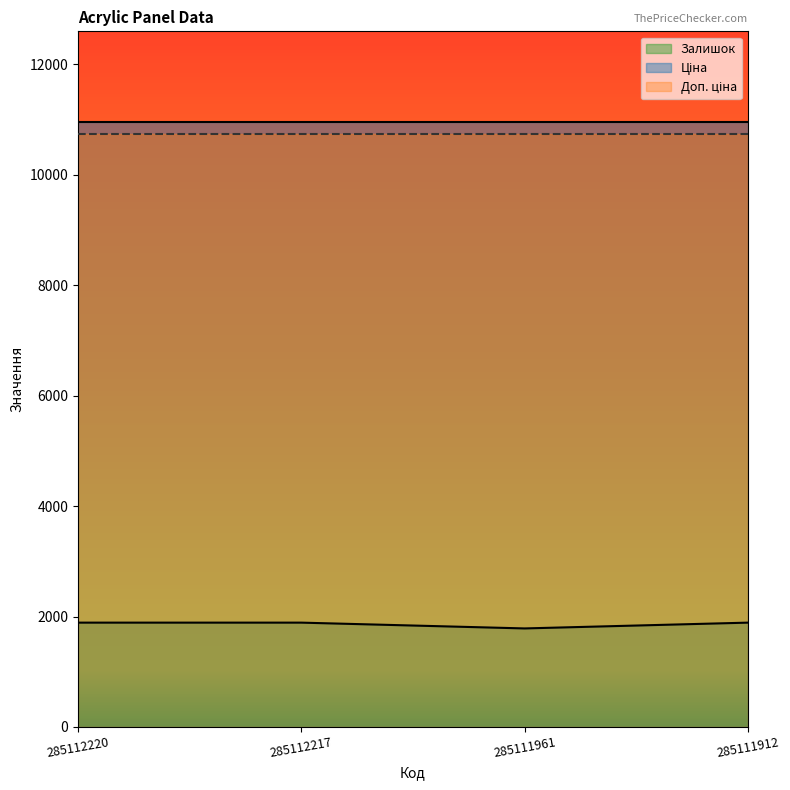

Which category has the lowest value in the Доп. ціна series?

285112220